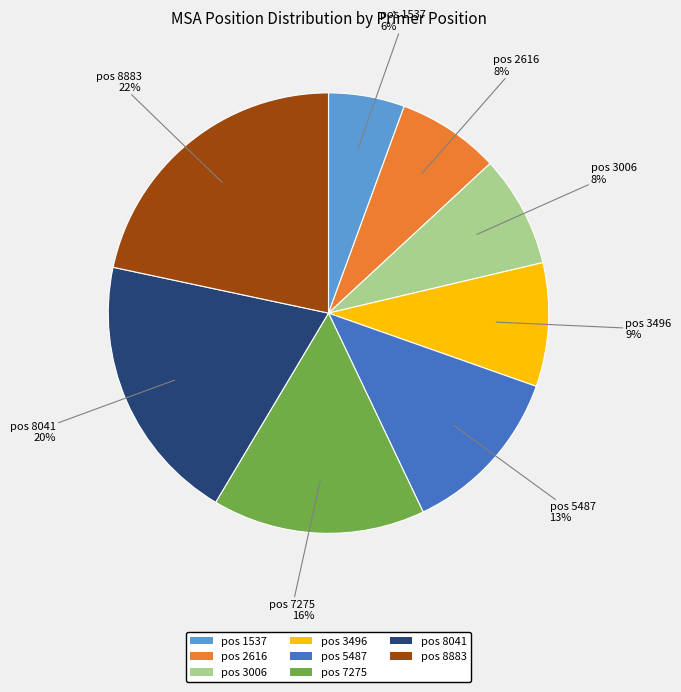

Does any single category account for the majority?

No